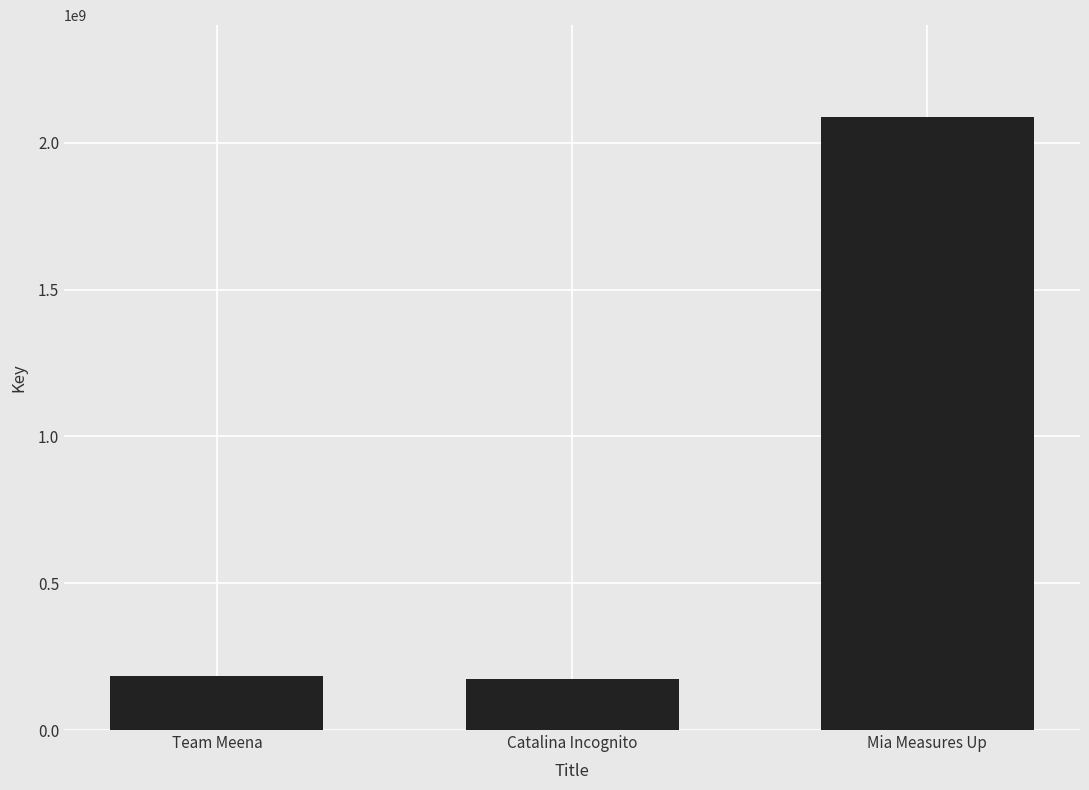

Which category has the highest value across all series?

Mia Measures Up